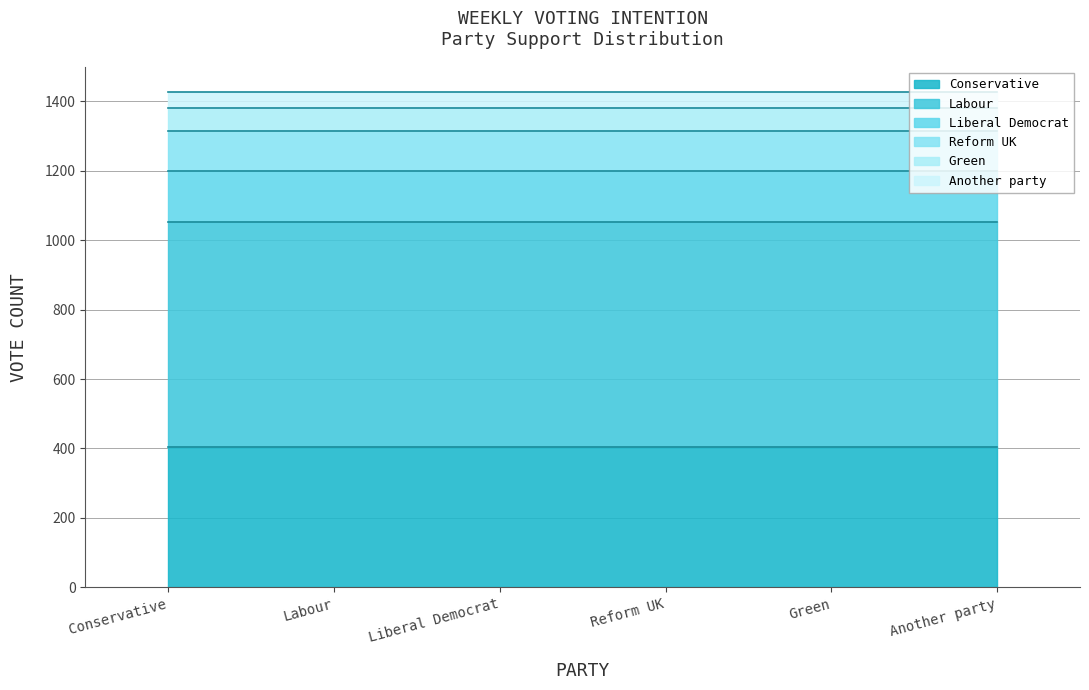

What is the highest value of the Conservative series?

405